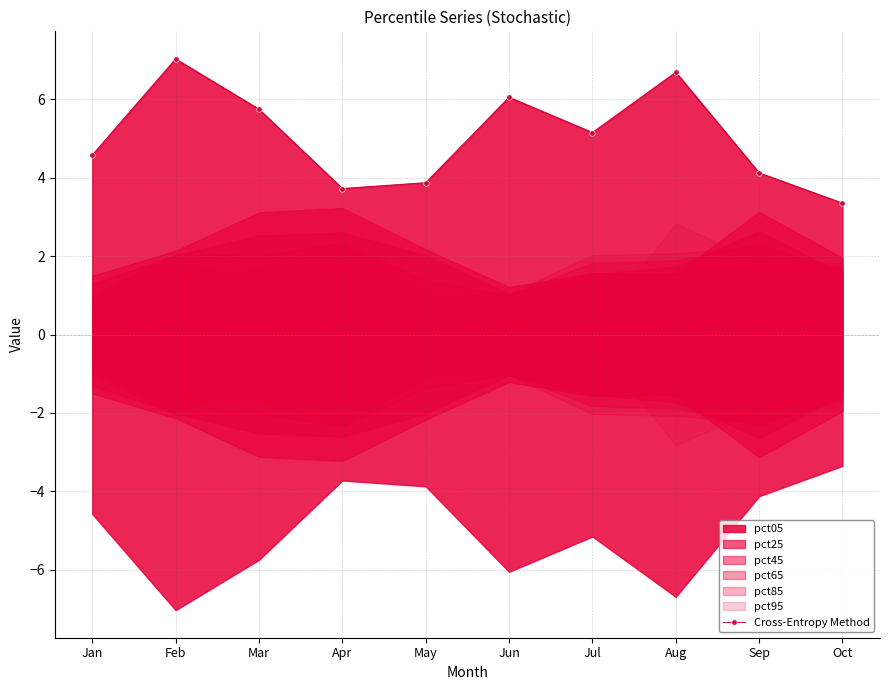

Where is the data nearest to the value 5?

Jul